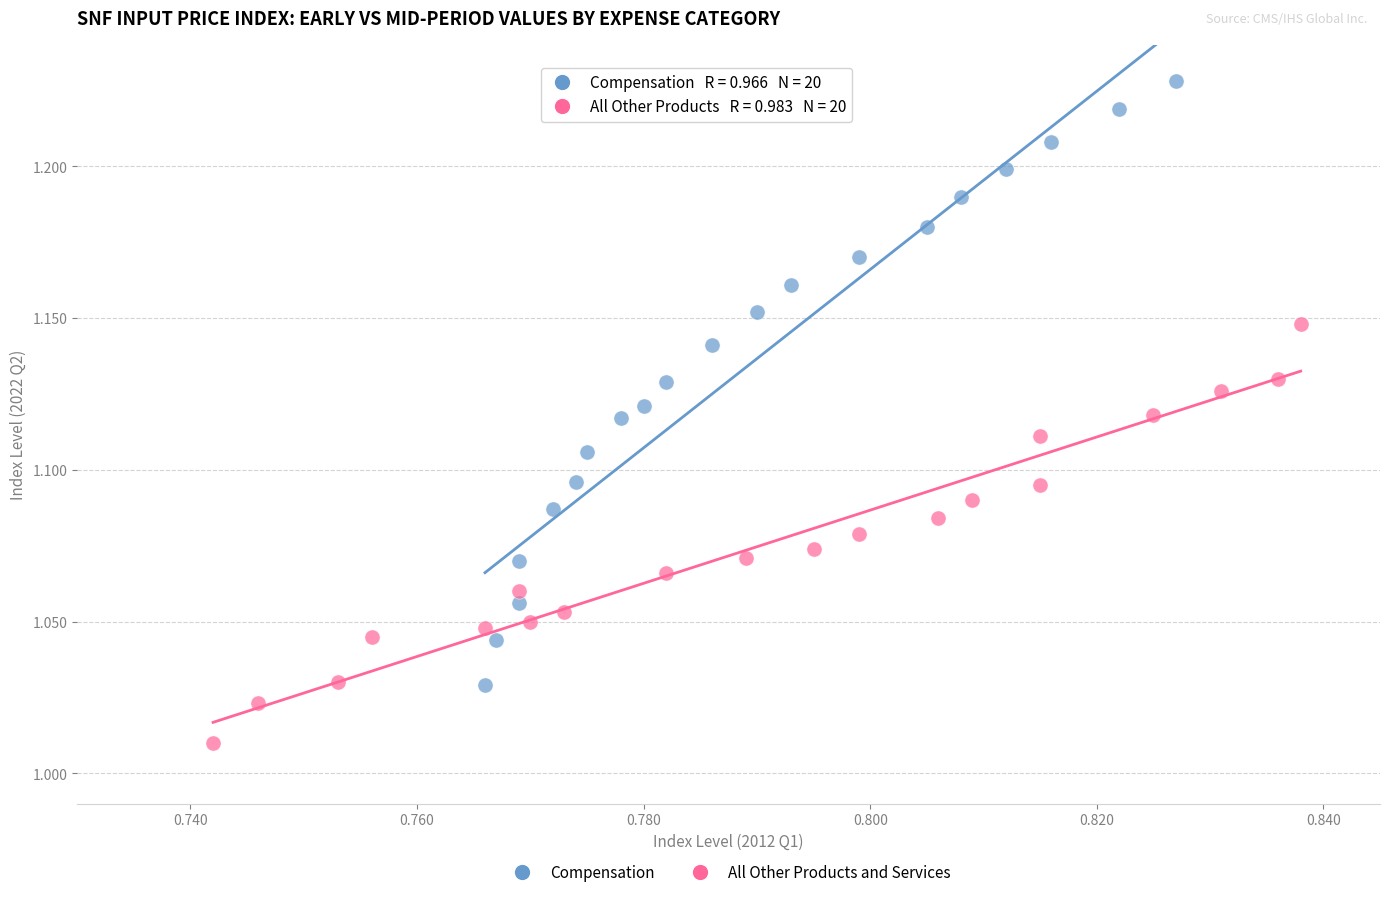

Which series reaches the maximum Y coordinate?

Compensation